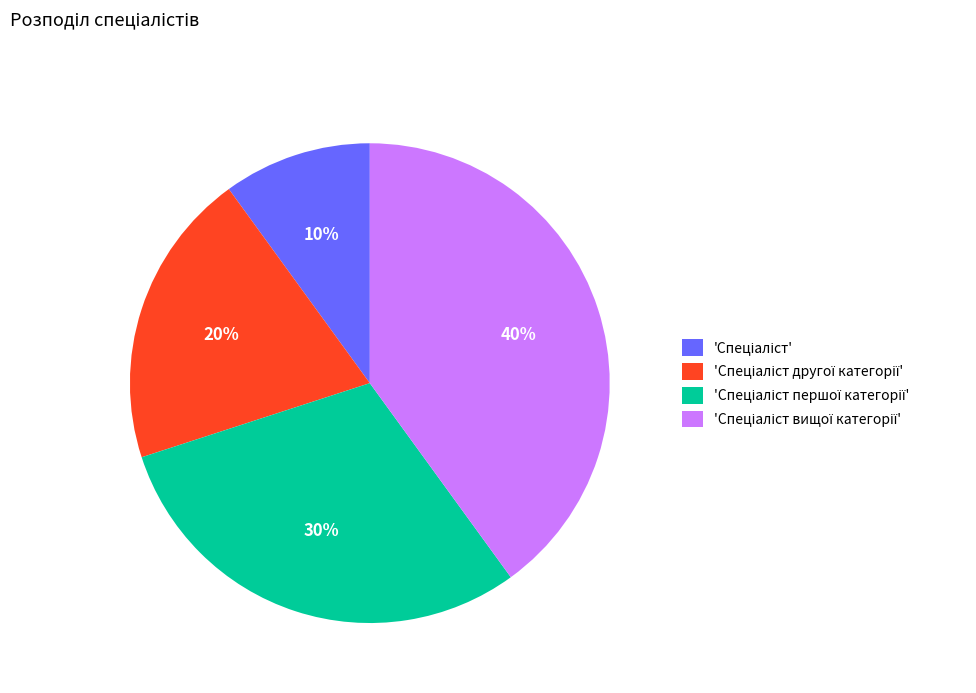

Does any single category account for the majority?

No